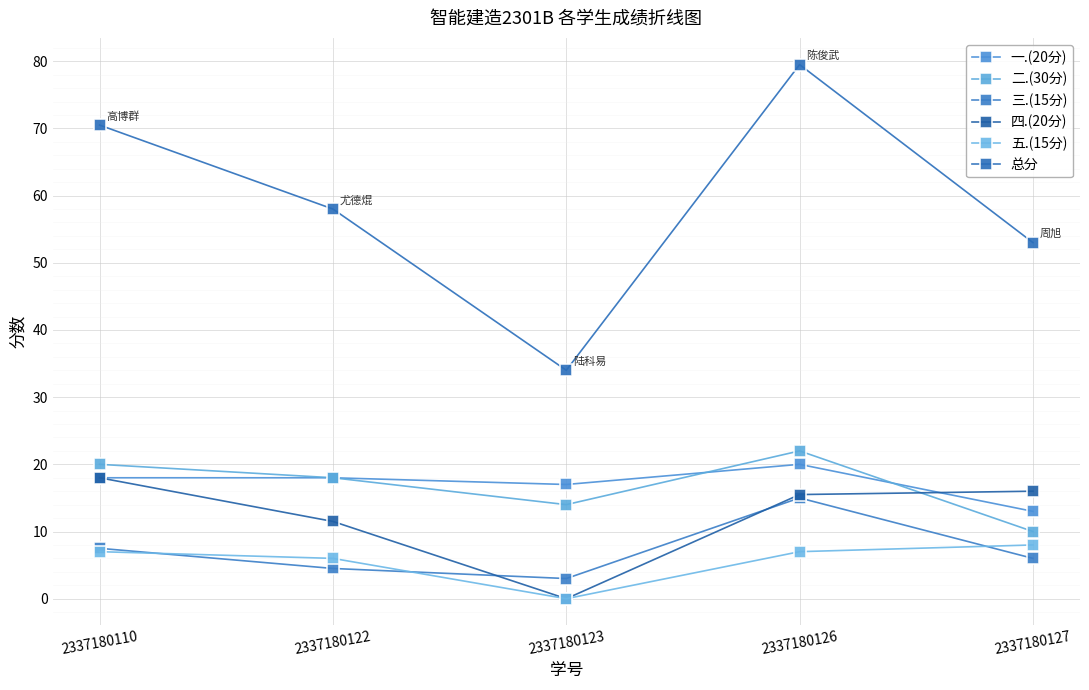

Where is 一.(20分) nearest to the value 16?

2337180123